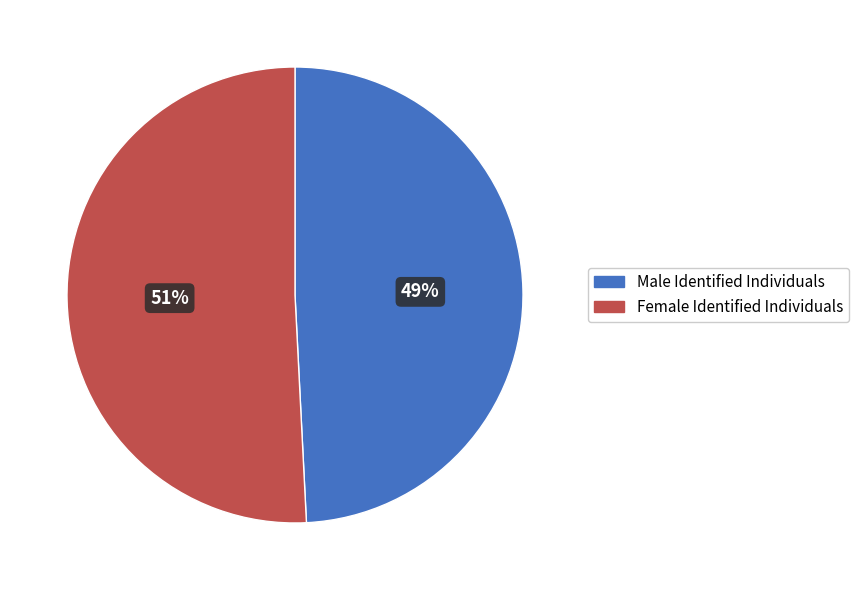

Combined, do Male Identified Individuals and Female Identified Individuals account for over 50%?

Yes